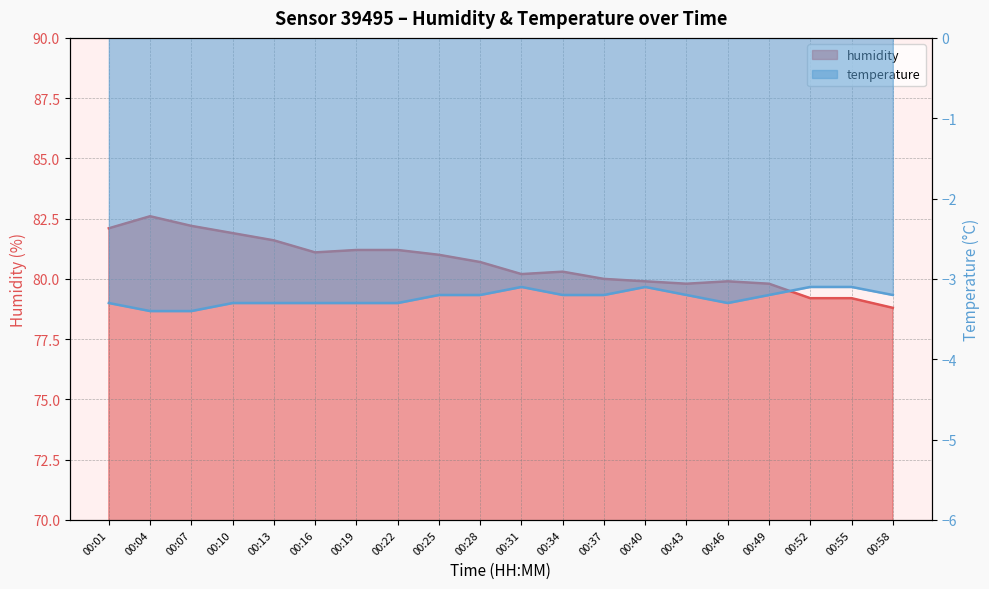

What is the average value of the temperature series?

-3.2